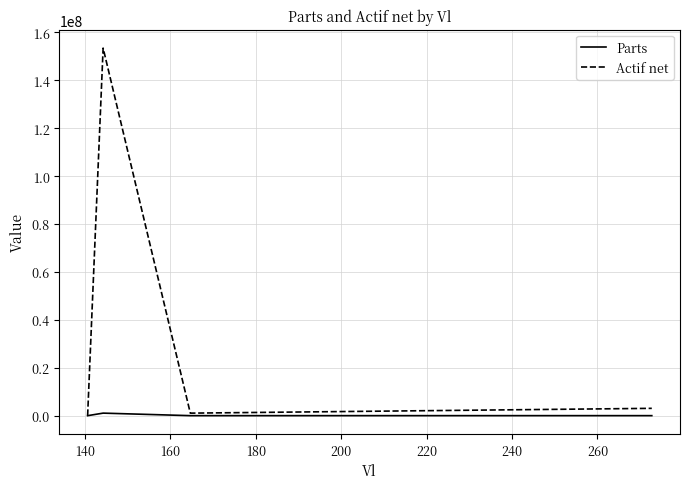

List the series in order of their overall mean, lowest first.

Parts, Actif net